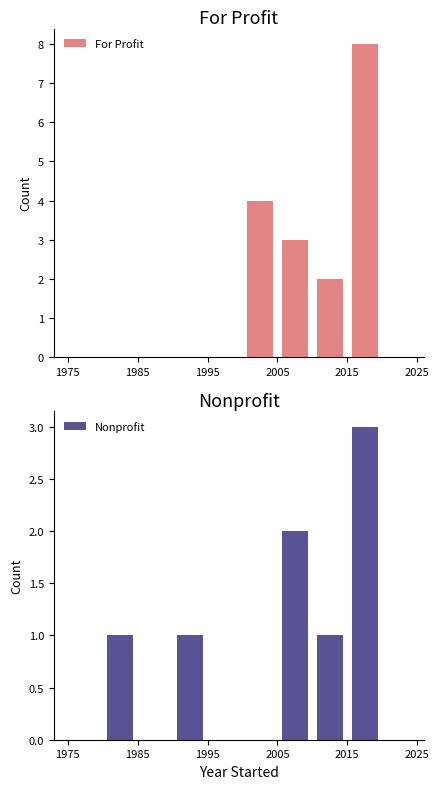

Reading left to right, transcribe all the data shown in this chart.

For Profit: 0	0	0	0	0	4	3	2	8
Nonprofit: 0	1	0	1	0	0	2	1	3